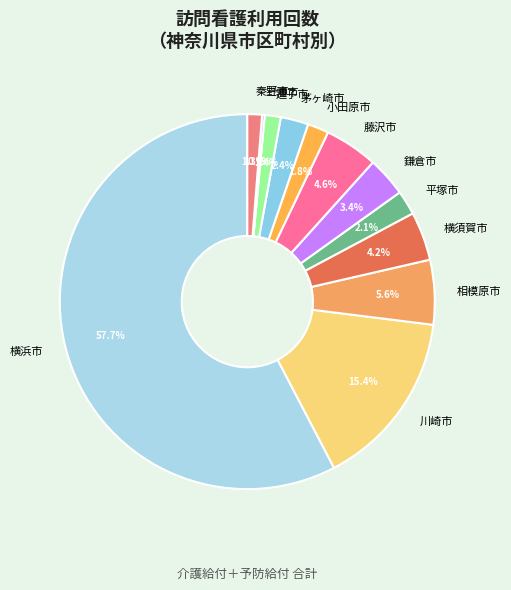

Combined, do 相模原市 and 横須賀市 account for over 50%?

No